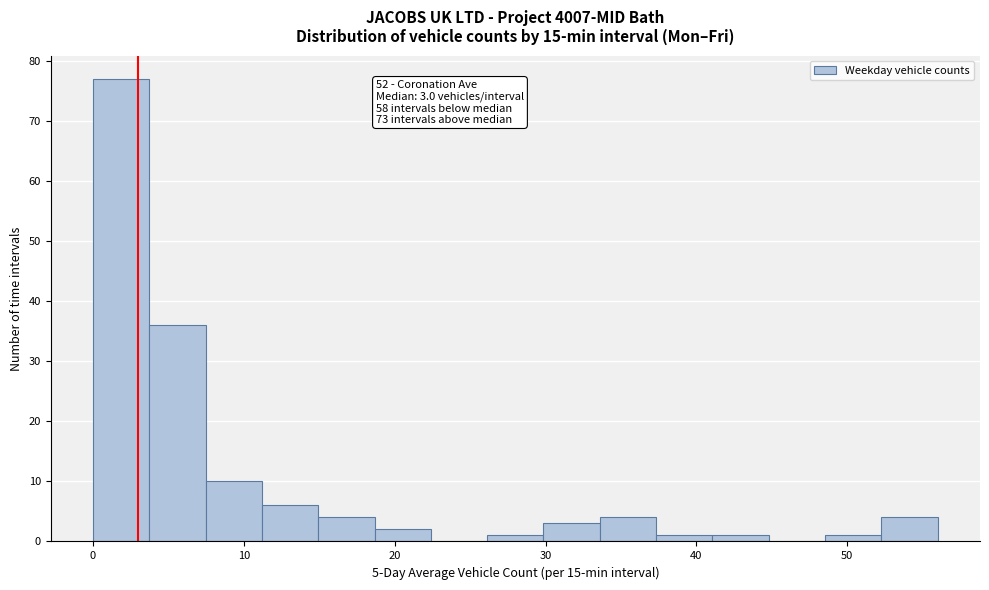

Read against the x-axis, roughly where is the centre of the tallest bar?

2